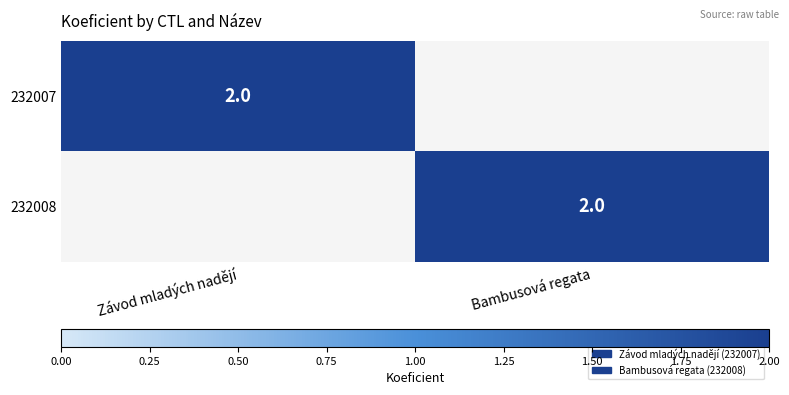

Is it true that 232007 equals 2 at Závod mladých nadějí?

True